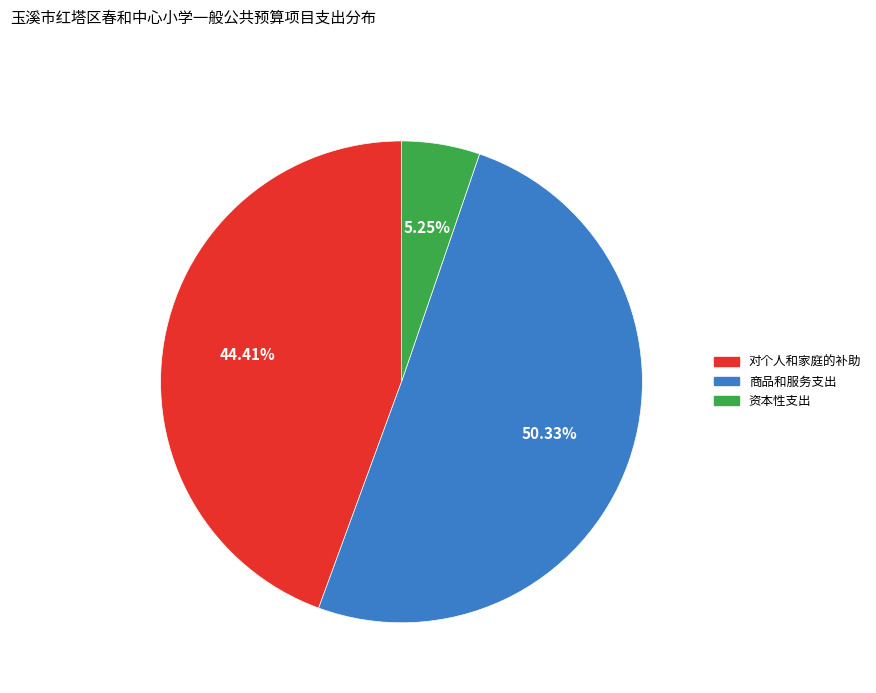

Which category has the biggest portion of the pie?

商品和服务支出